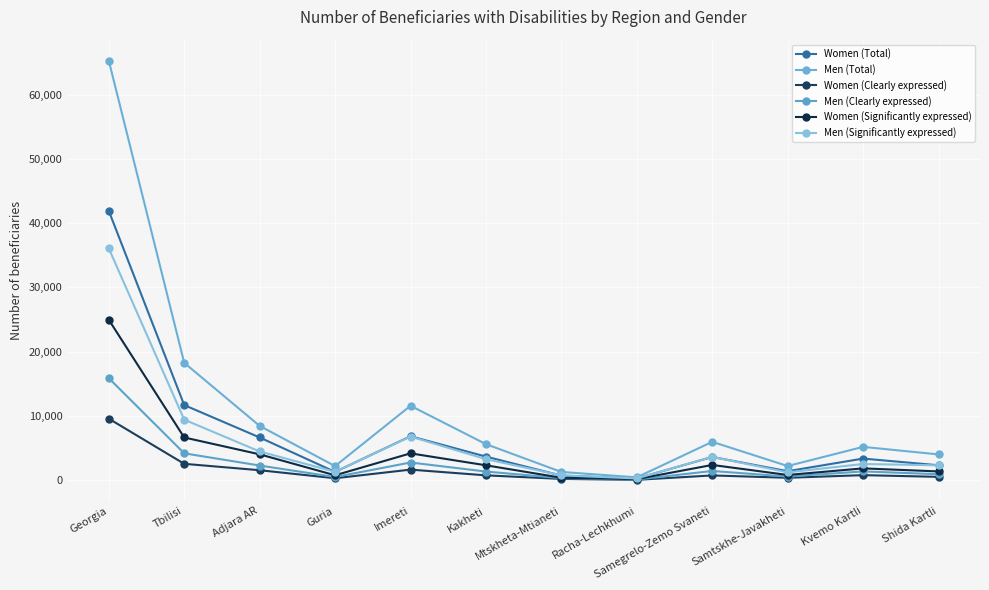

The Women (Significantly expressed) series shows 4034 at Adjara AR. True or false?

True